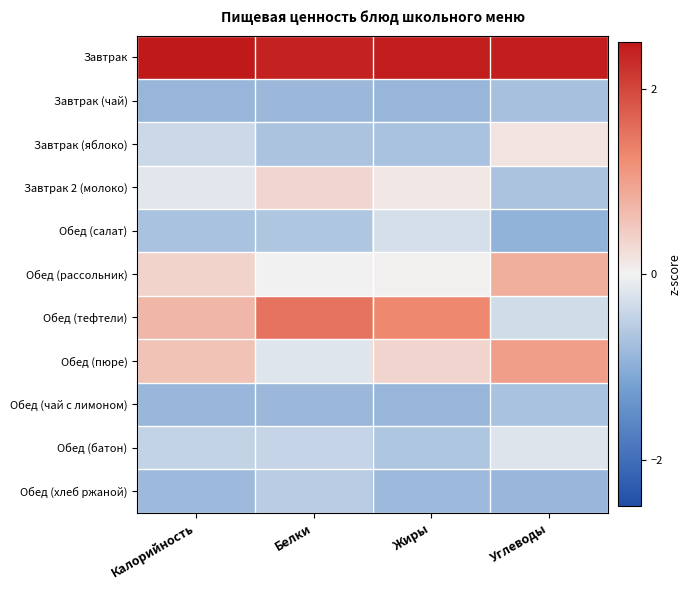

Reading left to right, what are all the values shown in this chart?

Завтрак: Калорийность=2.6	Белки=2.4	Жиры=2.4	Углеводы=2.4
Завтрак (чай): Калорийность=-0.9	Белки=-0.8	Жиры=-0.9	Углеводы=-0.7
Завтрак (яблоко): Калорийность=-0.4	Белки=-0.7	Жиры=-0.7	Углеводы=0.2
Завтрак 2 (молоко): Калорийность=-0.2	Белки=0.3	Жиры=0.1	Углеводы=-0.7
Обед (салат): Калорийность=-0.7	Белки=-0.7	Жиры=-0.3	Углеводы=-1.0
Обед (рассольник): Калорийность=0.4	Белки=-0.0	Жиры=0.0	Углеводы=0.8
Обед (тефтели): Калорийность=0.7	Белки=1.5	Жиры=1.3	Углеводы=-0.3
Обед (пюре): Калорийность=0.6	Белки=-0.2	Жиры=0.4	Углеводы=1.0
Обед (чай с лимоном): Калорийность=-0.9	Белки=-0.8	Жиры=-0.9	Углеводы=-0.7
Обед (батон): Калорийность=-0.5	Белки=-0.4	Жиры=-0.7	Углеводы=-0.2
Обед (хлеб ржаной): Калорийность=-0.8	Белки=-0.6	Жиры=-0.8	Углеводы=-0.9